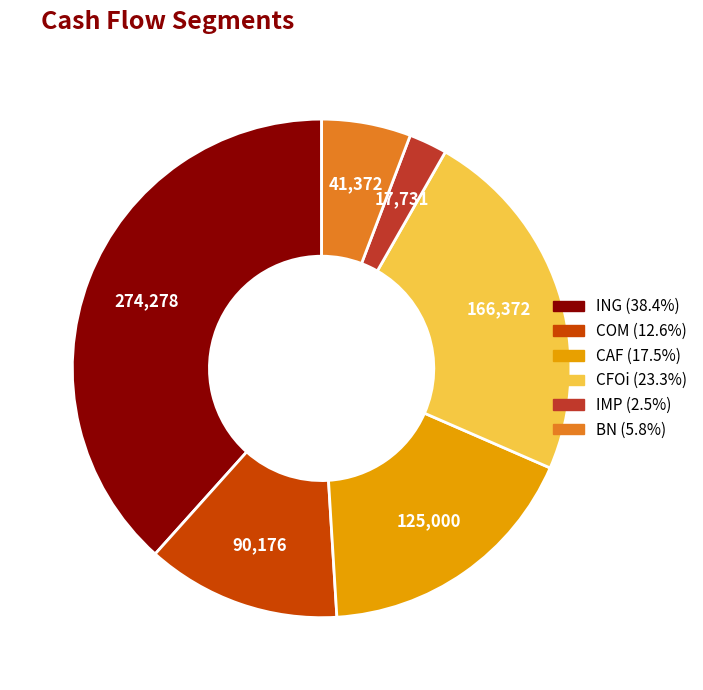

Does CFOi represent more than half of the total?

No